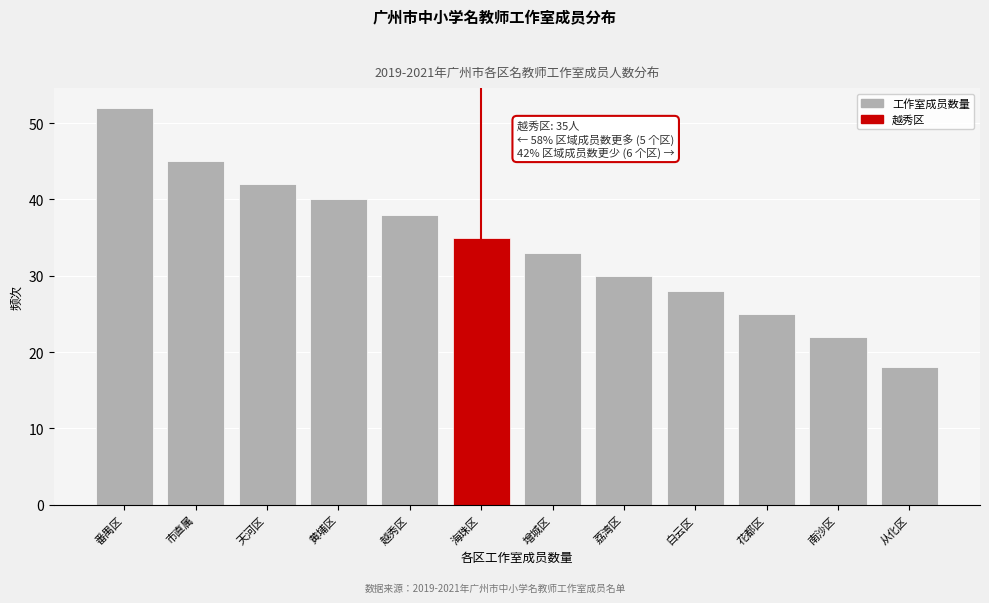

Reading left to right, extract all data points from this chart.

52	45	42	40	38	35	33	30	28	25	22	18